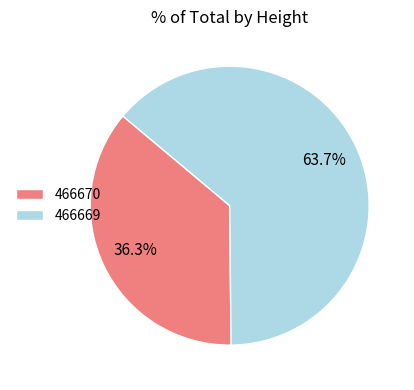

Rank the categories by value from lowest to highest.

466670, 466669